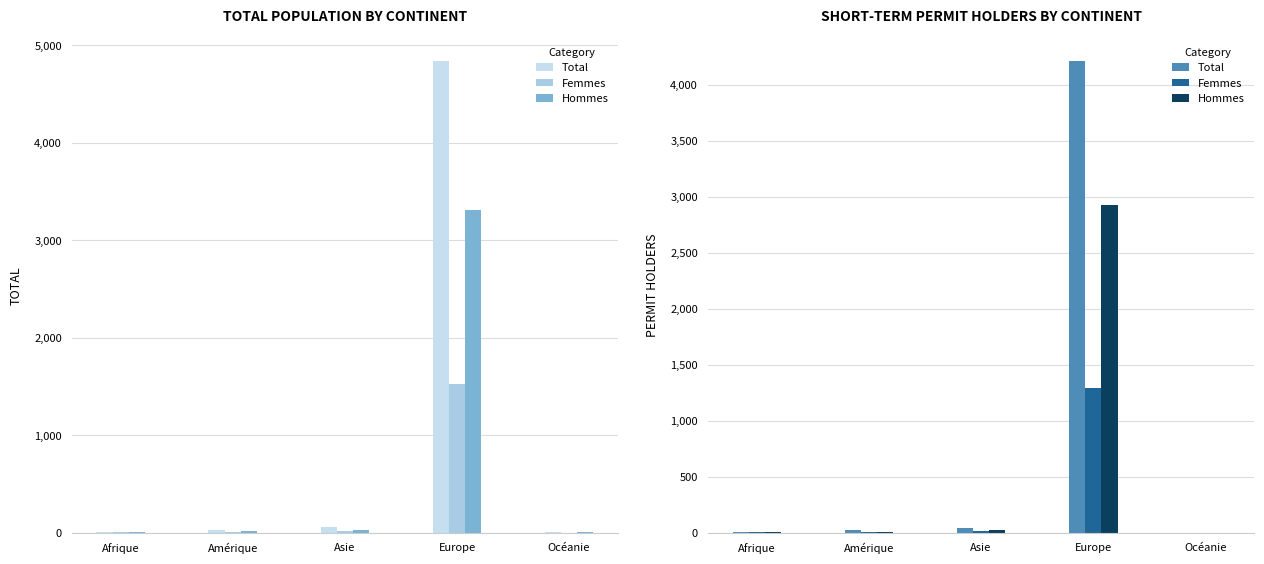

At which label is Femmes closest to 646?

Asie